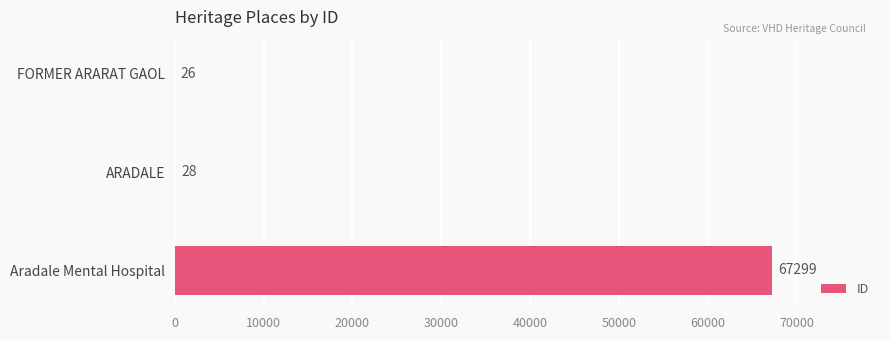

What is the approximate value at ARADALE, to the nearest 50?

50